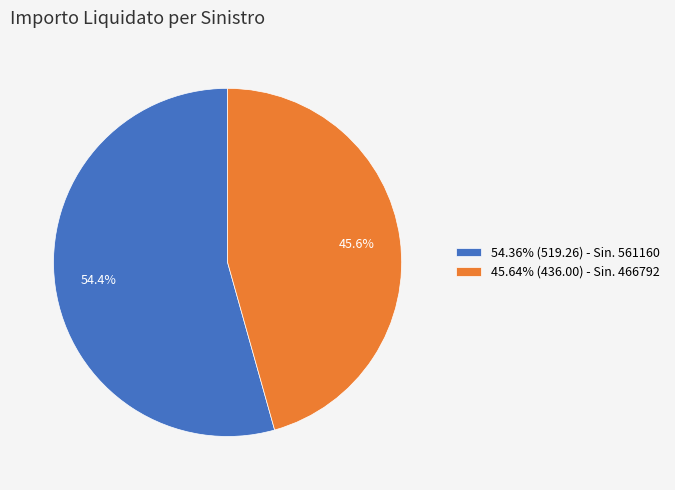

What percentage do 54.36% (519.26) - Sin. 561160 and 45.64% (436.00) - Sin. 466792 together represent?

100.0%